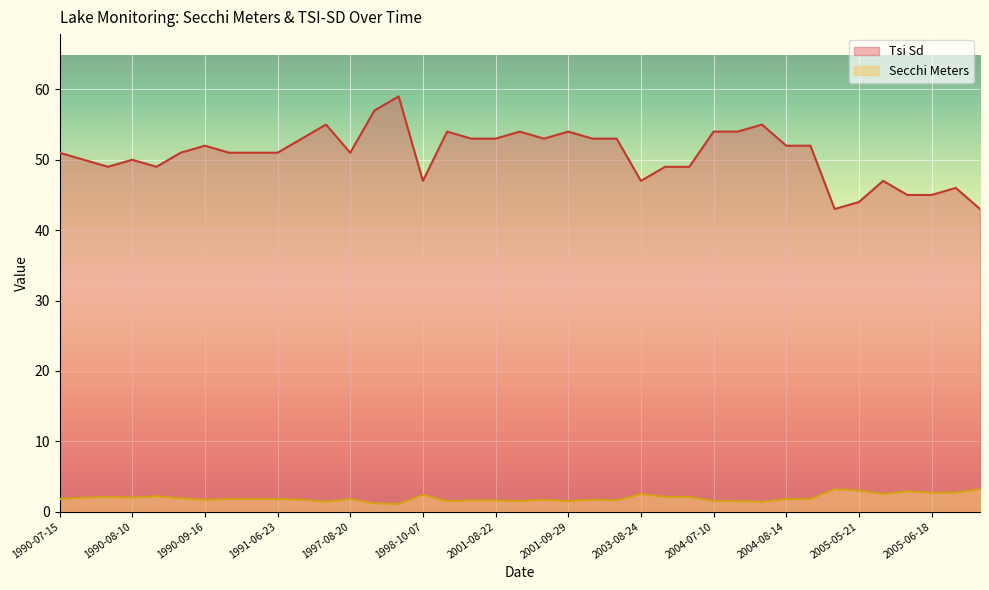

At how many categories does at least one series exceed 30?

39